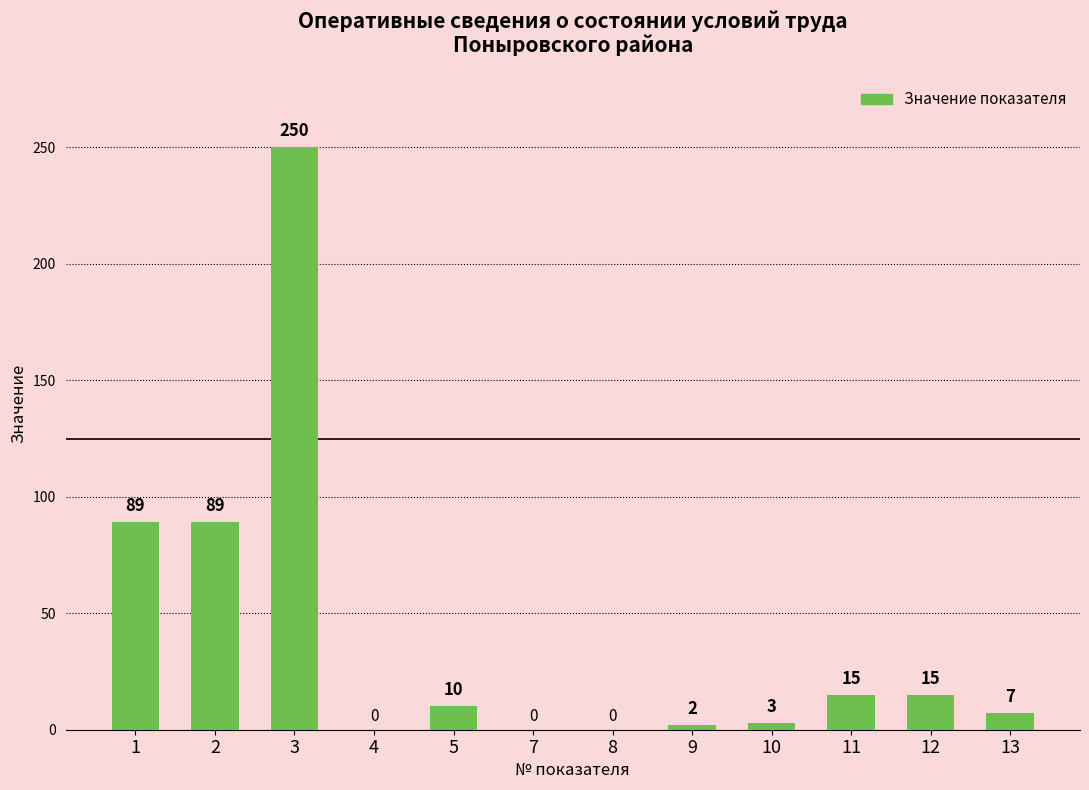

Reading left to right, transcribe all the data shown in this chart.

1=89	2=89	3=250	4=0	5=10	7=0	8=0	9=2	10=3	11=15	12=15	13=7